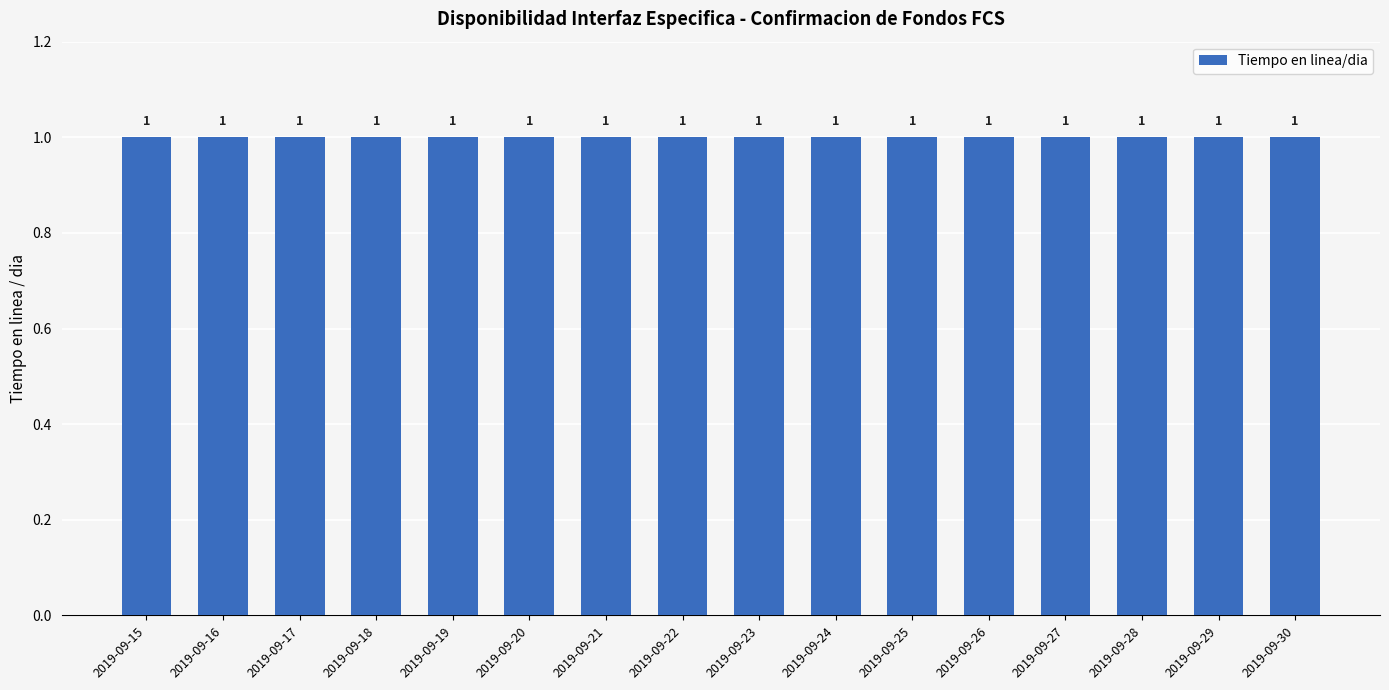

Reading left to right, extract all data points from this chart.

Tiempo en linea/dia: 2019-09-15=1	2019-09-16=1	2019-09-17=1	2019-09-18=1	2019-09-19=1	2019-09-20=1	2019-09-21=1	2019-09-22=1	2019-09-23=1	2019-09-24=1	2019-09-25=1	2019-09-26=1	2019-09-27=1	2019-09-28=1	2019-09-29=1	2019-09-30=1
Inactividad/dia: 2019-09-15=0	2019-09-16=0	2019-09-17=0	2019-09-18=0	2019-09-19=0	2019-09-20=0	2019-09-21=0	2019-09-22=0	2019-09-23=0	2019-09-24=0	2019-09-25=0	2019-09-26=0	2019-09-27=0	2019-09-28=0	2019-09-29=0	2019-09-30=0